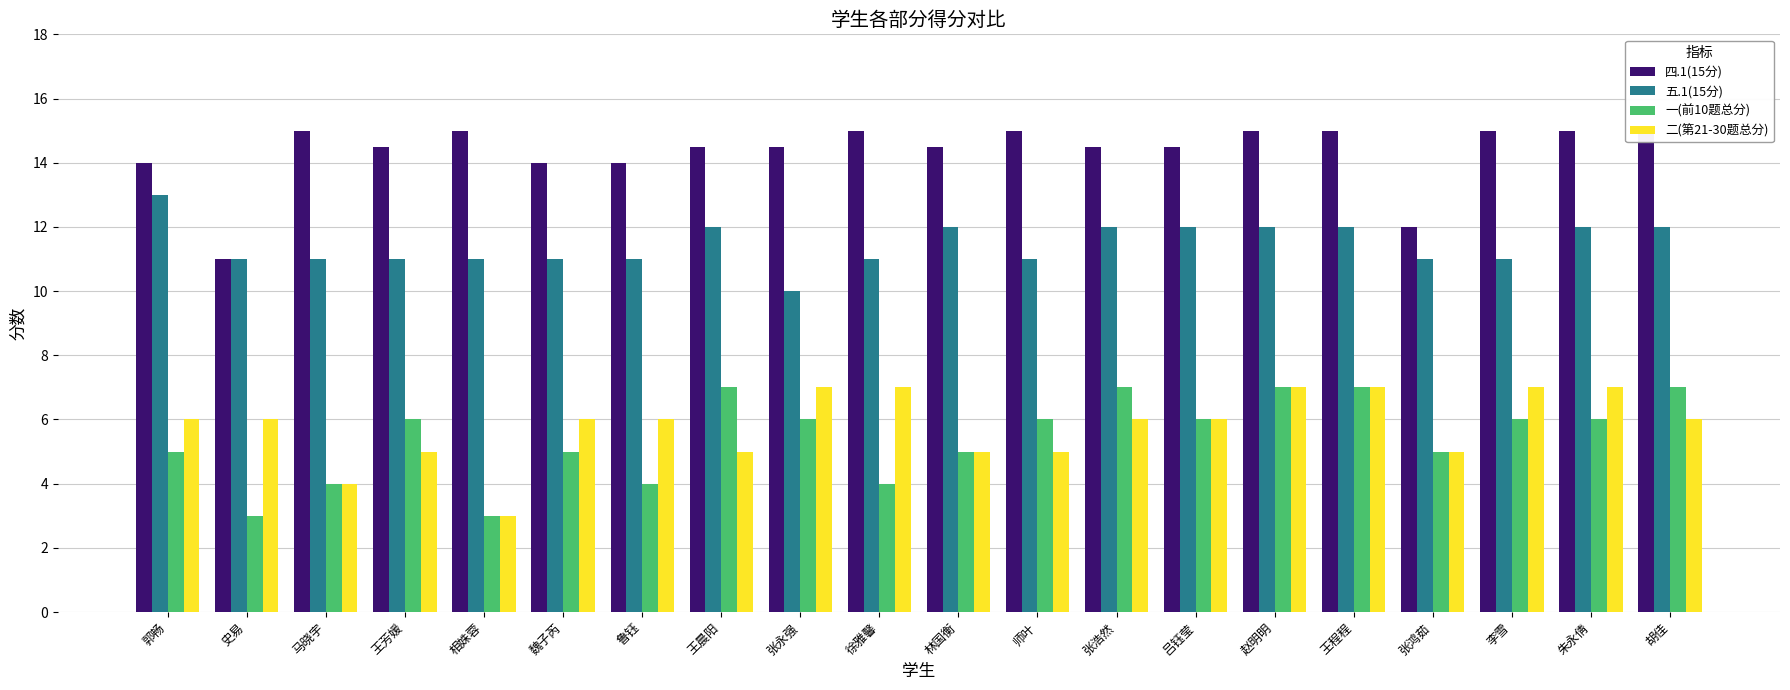

What are all the series names shown in the legend?

四.1(15分), 五.1(15分), 一(前10题总分), 二(第21-30题总分)